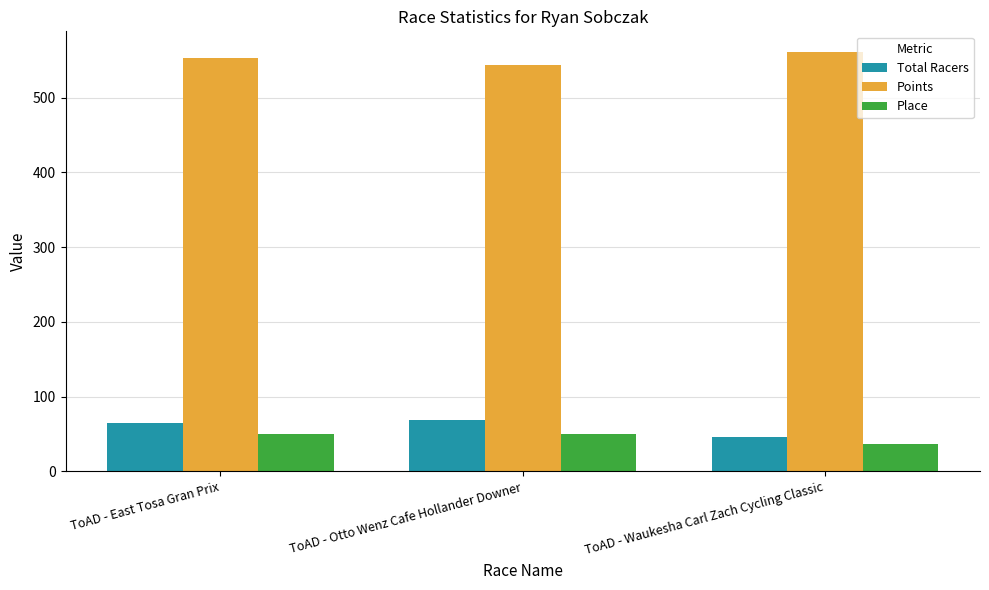

What is the difference between the highest and lowest values at ToAD - East Tosa Gran Prix?

502.8